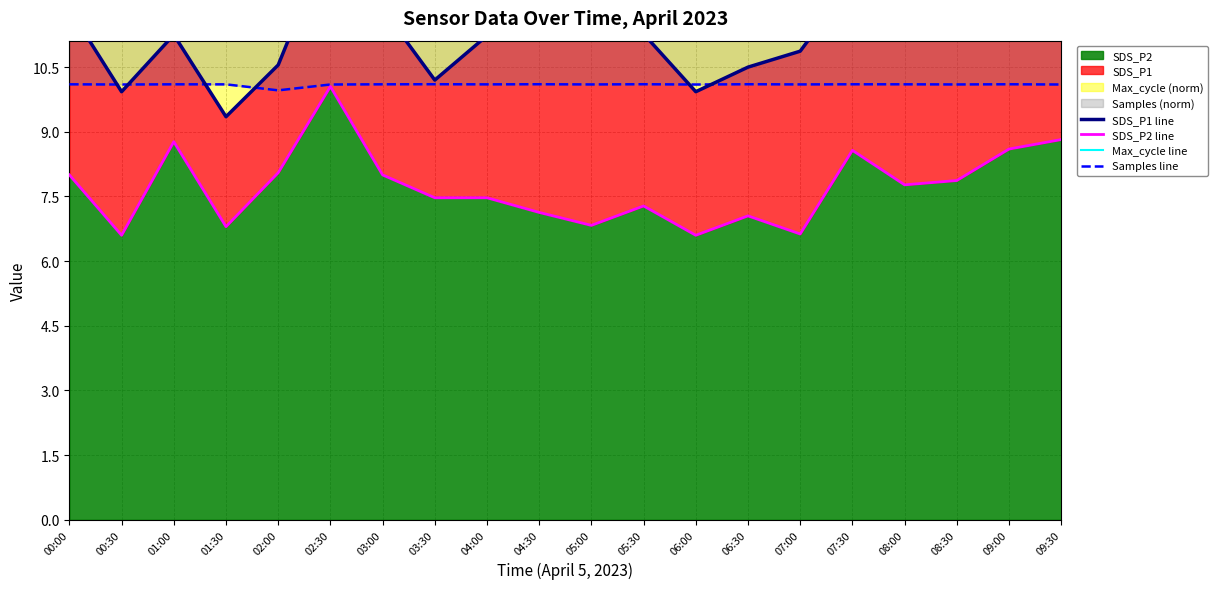

Reading right to left, list all the values displayed in this chart.

SDS_P1 line: 09:30=13.1	09:00=12.8	08:30=11.7	08:00=11.3	07:30=12.5	07:00=10.9	06:30=10.5	06:00=9.9	05:30=11.3	05:00=11.9	04:30=11.3	04:00=11.2	03:30=10.2	03:00=11.8	02:30=13.5	02:00=10.6	01:30=9.3	01:00=11.2	00:30=9.9	00:00=11.8
SDS_P2 line: 09:30=8.8	09:00=8.6	08:30=7.9	08:00=7.8	07:30=8.6	07:00=6.6	06:30=7.0	06:00=6.6	05:30=7.3	05:00=6.8	04:30=7.1	04:00=7.5	03:30=7.5	03:00=8.0	02:30=10.1	02:00=8.1	01:30=6.8	01:00=8.8	00:30=6.6	00:00=8.0
Max_cycle line: 09:30=20.8	09:00=20.4	08:30=20.4	08:00=20.4	07:30=20.4	07:00=20.4	06:30=20.4	06:00=20.4	05:30=21.0	05:00=20.6	04:30=20.4	04:00=20.5	03:30=20.4	03:00=20.5	02:30=20.4	02:00=20.9	01:30=20.5	01:00=20.4	00:30=20.4	00:00=20.5
Samples line: 09:30=10.1	09:00=10.1	08:30=10.1	08:00=10.1	07:30=10.1	07:00=10.1	06:30=10.1	06:00=10.1	05:30=10.1	05:00=10.1	04:30=10.1	04:00=10.1	03:30=10.1	03:00=10.1	02:30=10.1	02:00=10.0	01:30=10.1	01:00=10.1	00:30=10.1	00:00=10.1